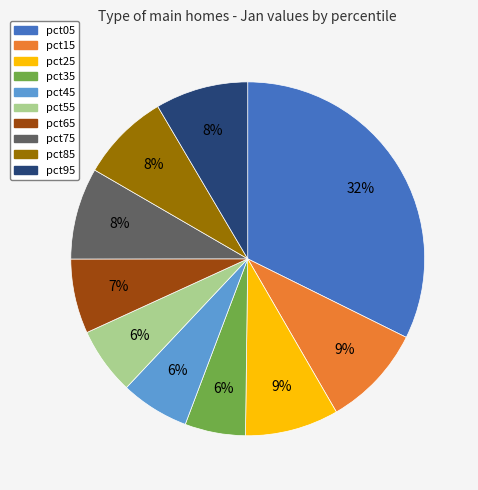

Is there any slice that represents more than half of the pie?

No